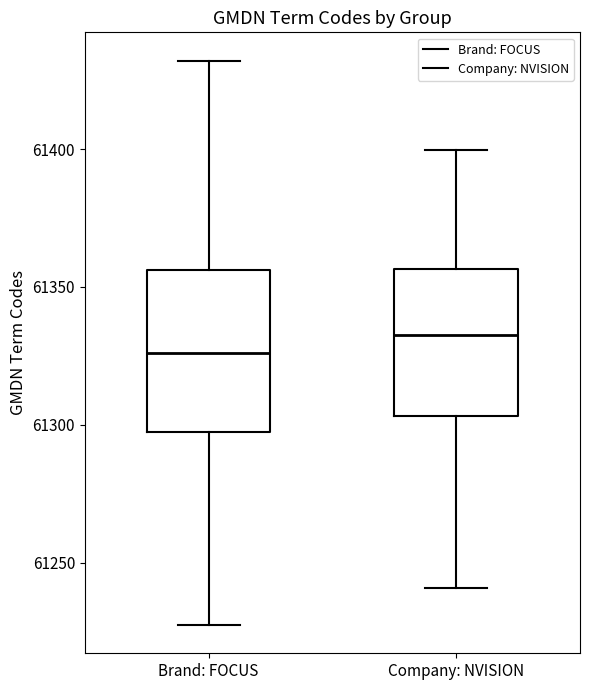

Reading left to right, transcribe this box plot: for each box, give where its median line is, the range the box spans, and where its two whiskers end, as read against the y-axis. The values are not printed on the chart, so give them approximately, as read against the axis.

Brand: FOCUS: median 61325, box 61295 to 61355, whiskers 61225 to 61430
Company: NVISION: median 61335, box 61305 to 61355, whiskers 61240 to 61400